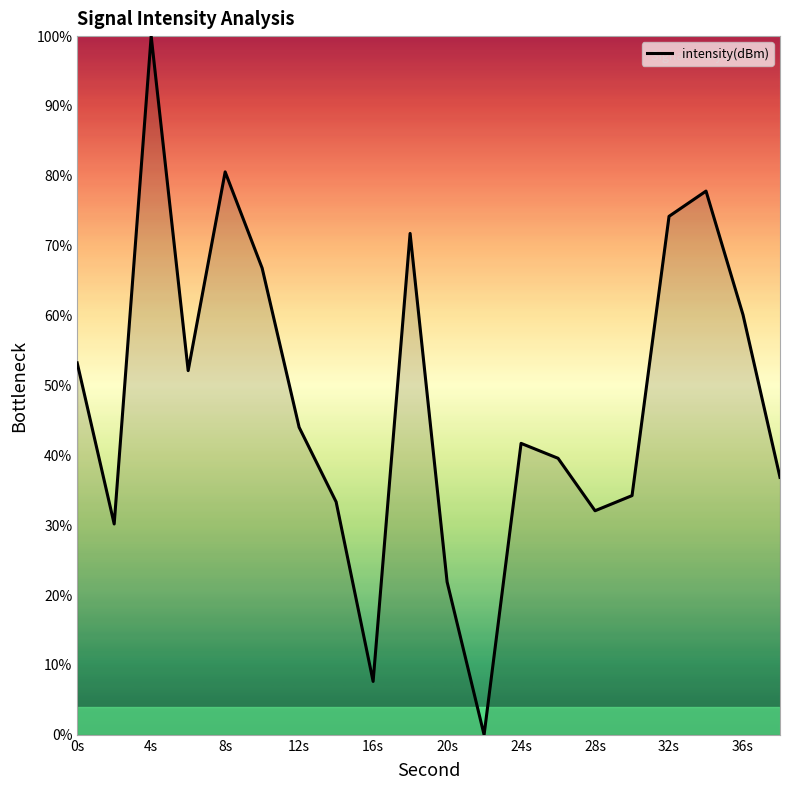

What is the greatest value displayed?

100.0